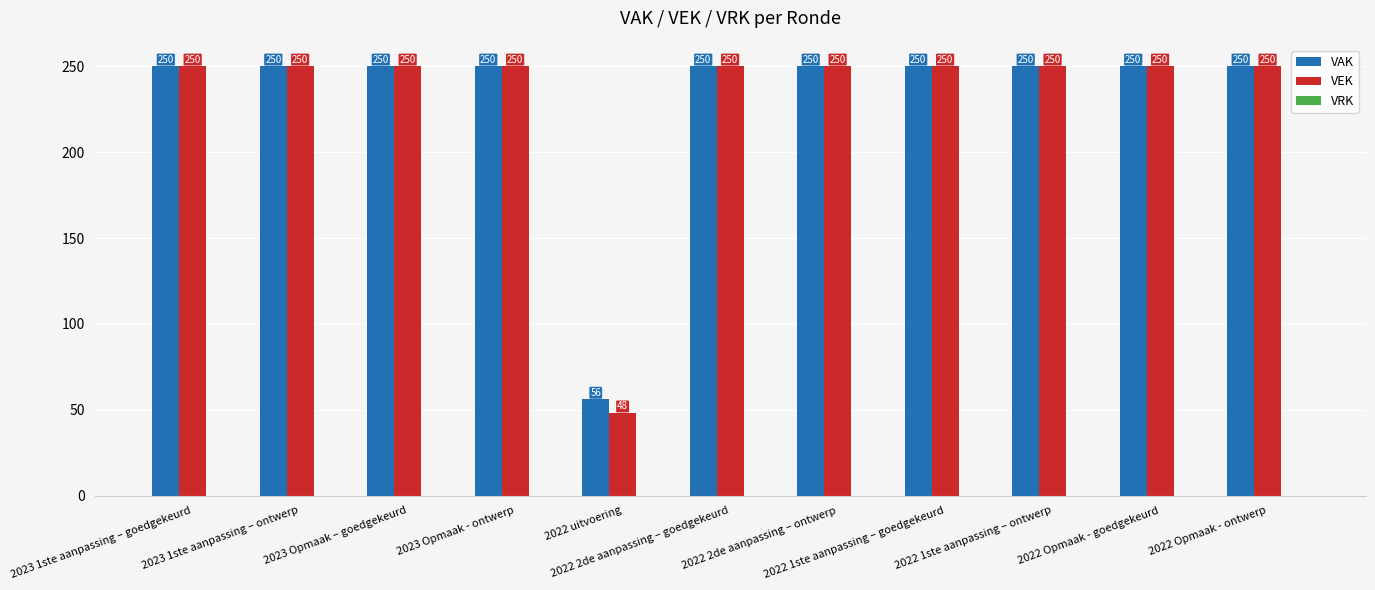

Which series has the largest total across all categories?

VAK